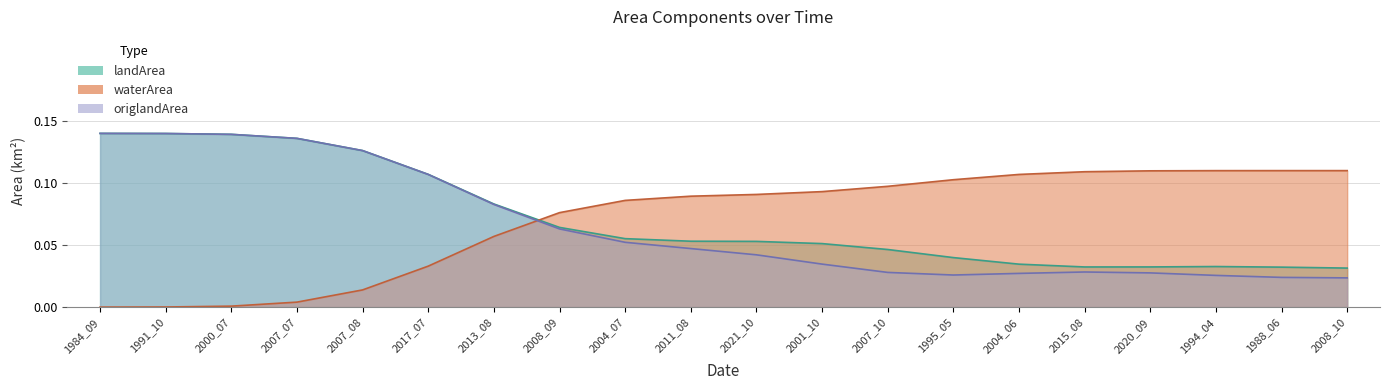

Between 1995_05 and 2020_09, which series saw the biggest shift?

landArea